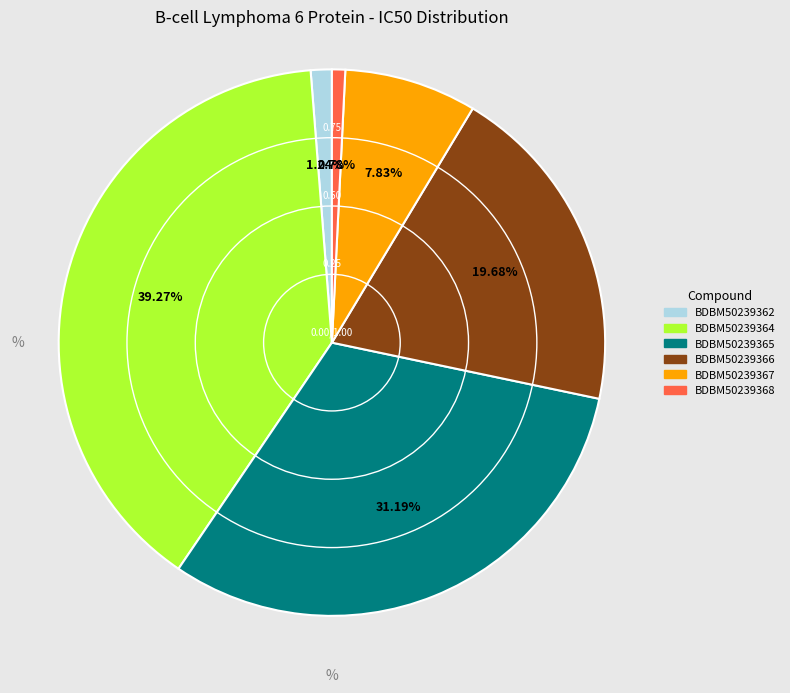

The BDBM50239362 slice represents 16% of the pie. True or false?

False